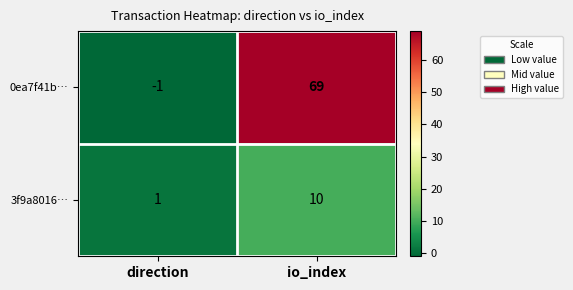

At which label does 0ea7f41b… reach its minimum?

direction